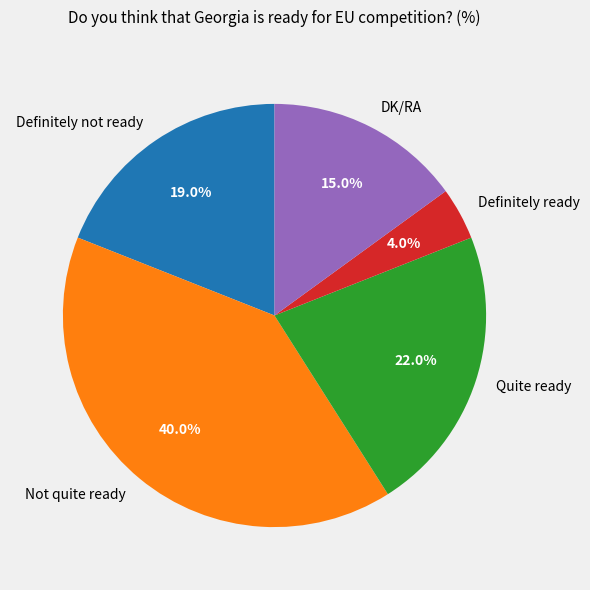

Is it true that Definitely not ready is 19% of the pie?

True